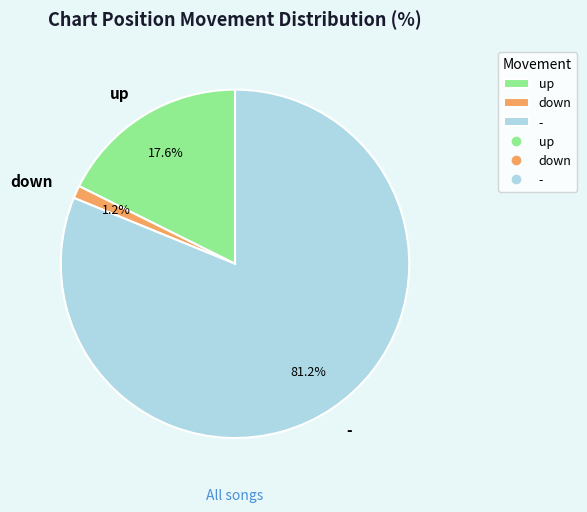

Count the number of slices in the pie.

3